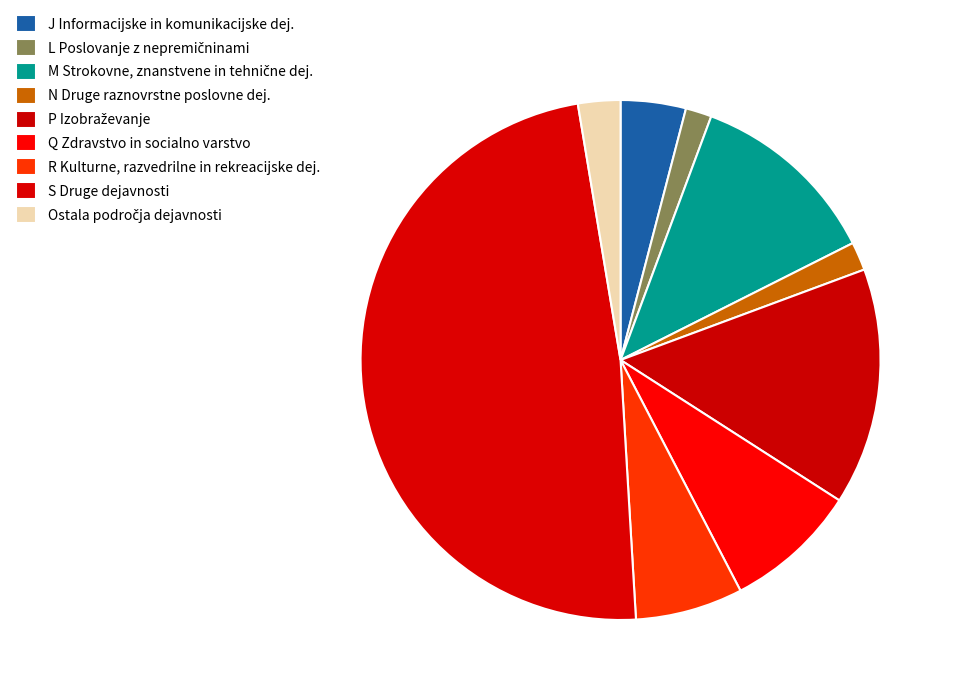

What percentage is NOT represented by S Druge dejavnosti?

51.7%